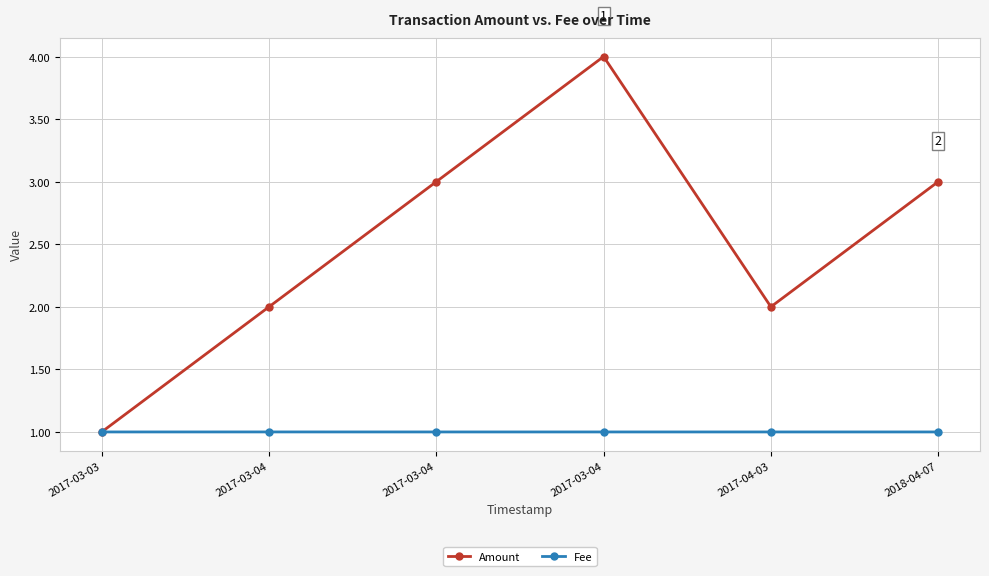

Which series changed the most between 2017-03-03 and 2017-03-04?

Amount